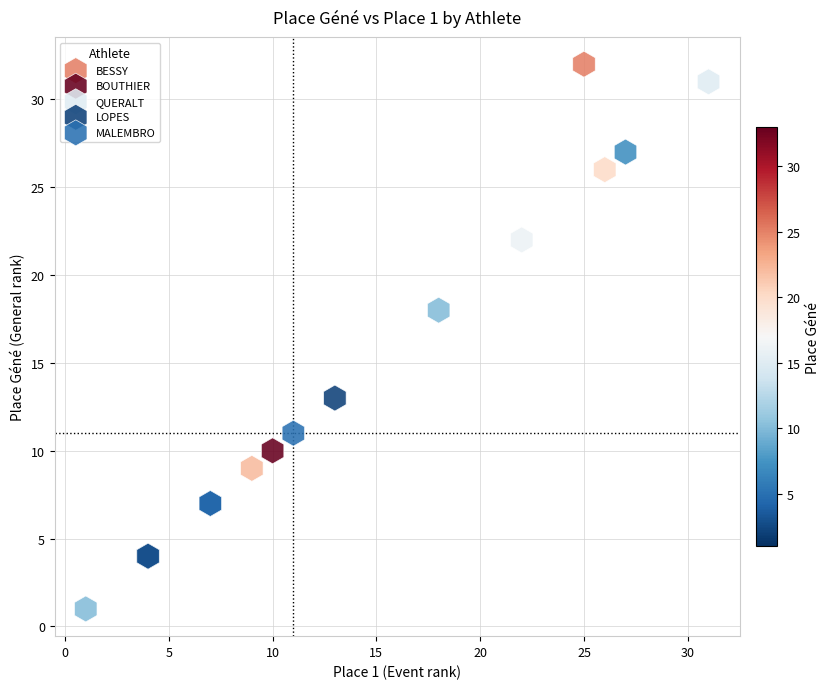

What are all the series names shown in the legend?

BESSY, BOUTHIER, QUERALT, LOPES, MALEMBRO